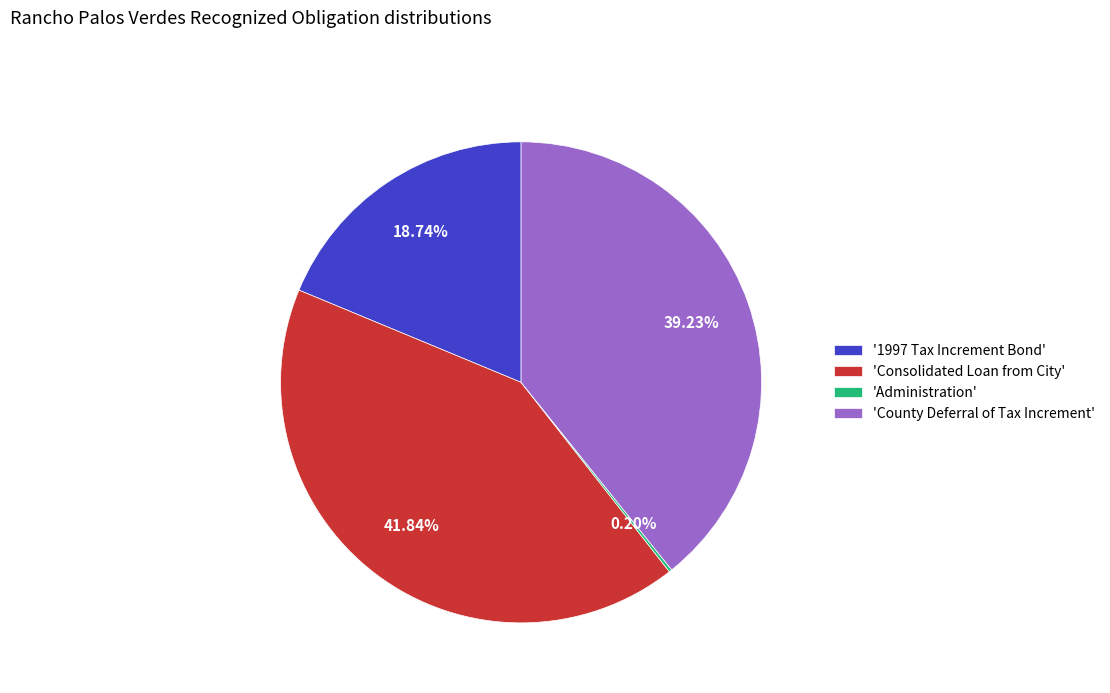

Is the sum of '1997 Tax Increment Bond' and 'Consolidated Loan from City' greater than half?

Yes